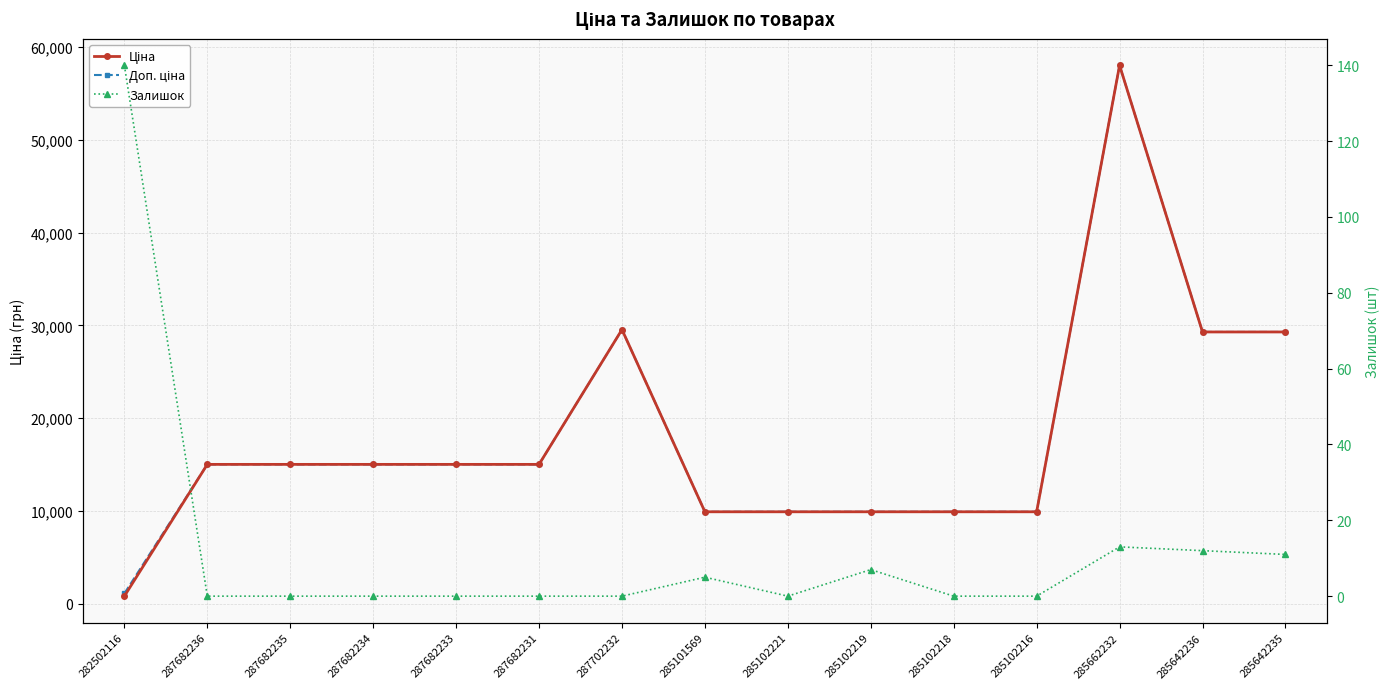

What is the spread (max minus min) of values at 285642235?

29283.9